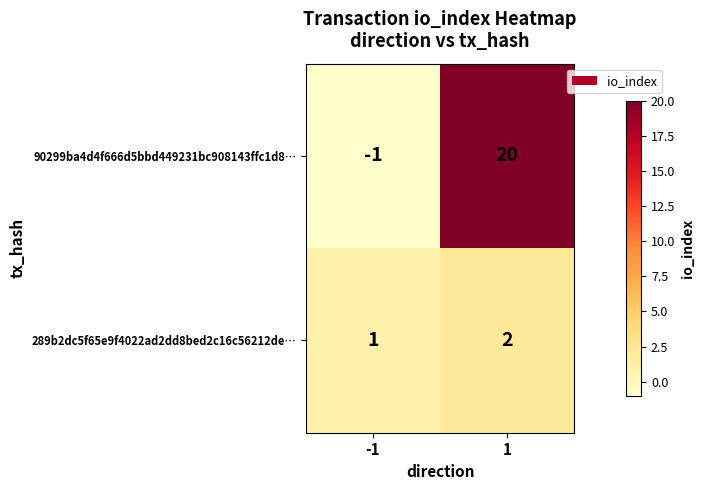

What is the sum of all 289b2dc5f65e9f4022ad2dd8bed2c16c56212de… values?

3